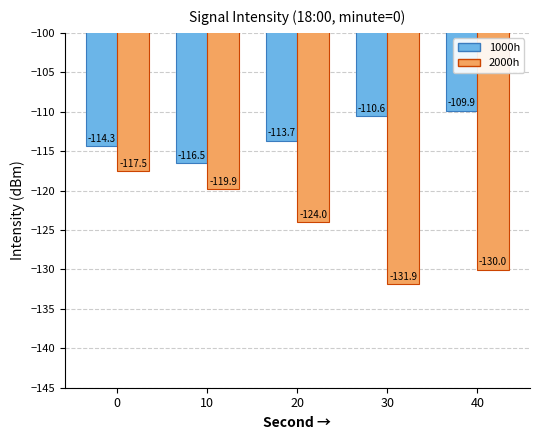

At which label is 1000h closest to -113?

20